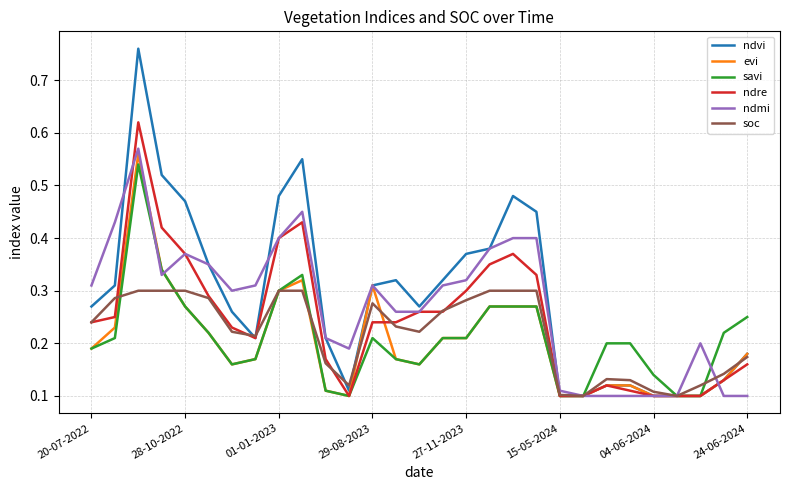

What are all the series names shown in the legend?

ndvi, evi, savi, ndre, ndmi, soc